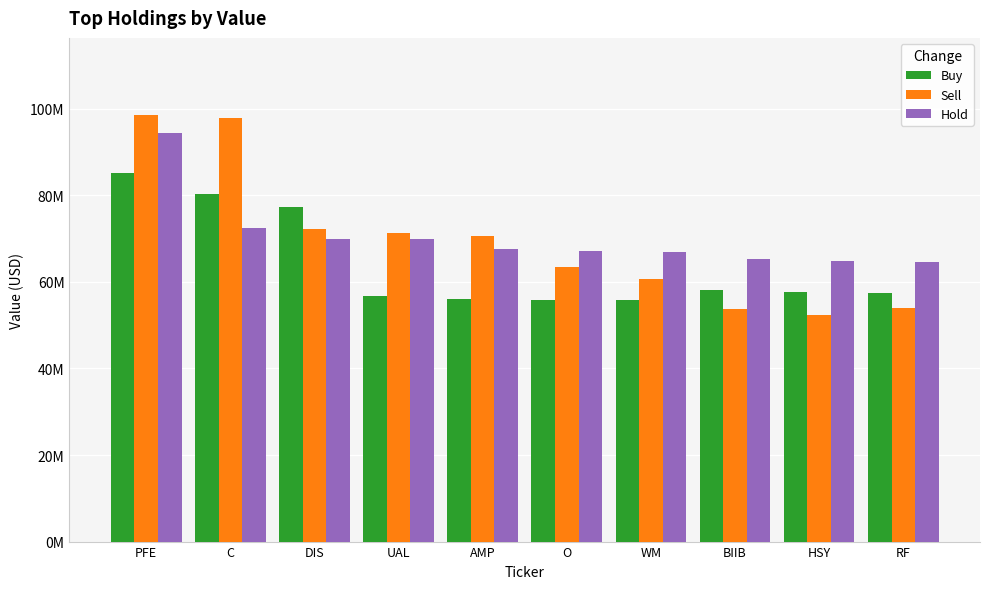

Is the value of Hold at HSY greater than the value of Sell at O?

Yes